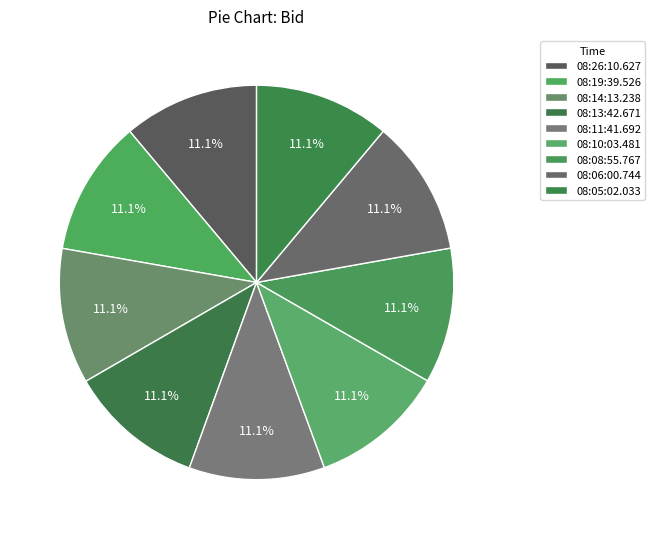

Combined, do 08:14:13.238 and 08:13:42.671 account for over 50%?

No